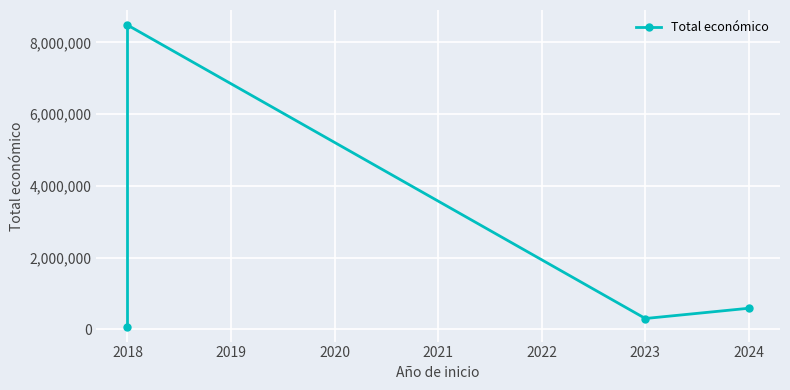

Is it true that the value at 2024 is 133493?

False